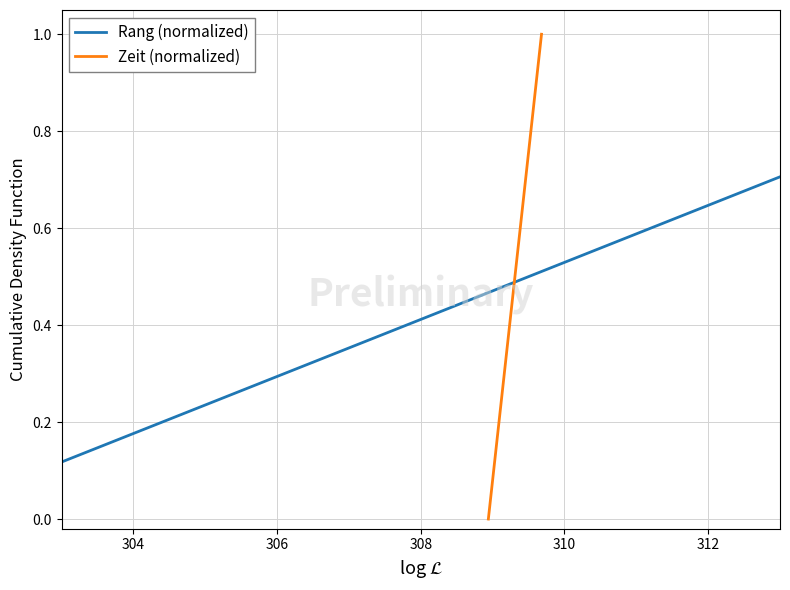

The Zeit (normalized) series shows 1.1 at 13. True or false?

False